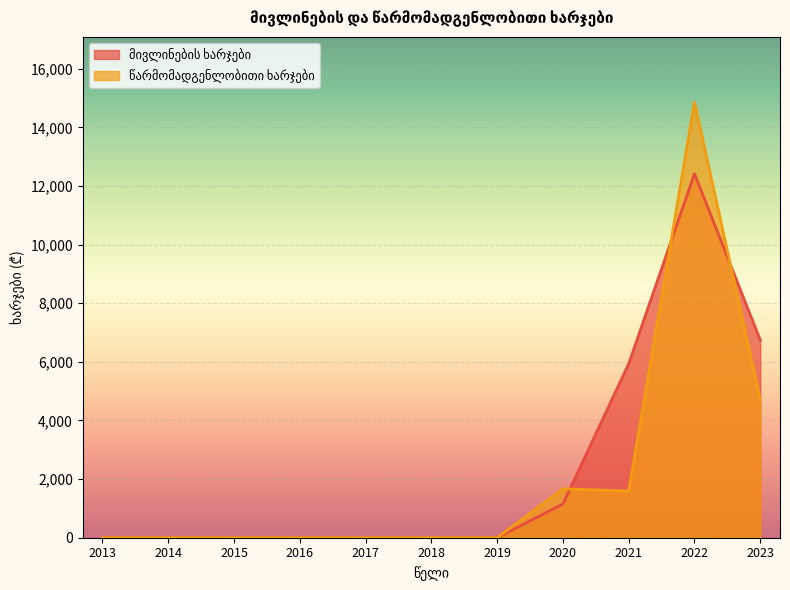

What are all the series names shown in the legend?

მივლინების ხარჯები, წარმომადგენლობითი ხარჯები